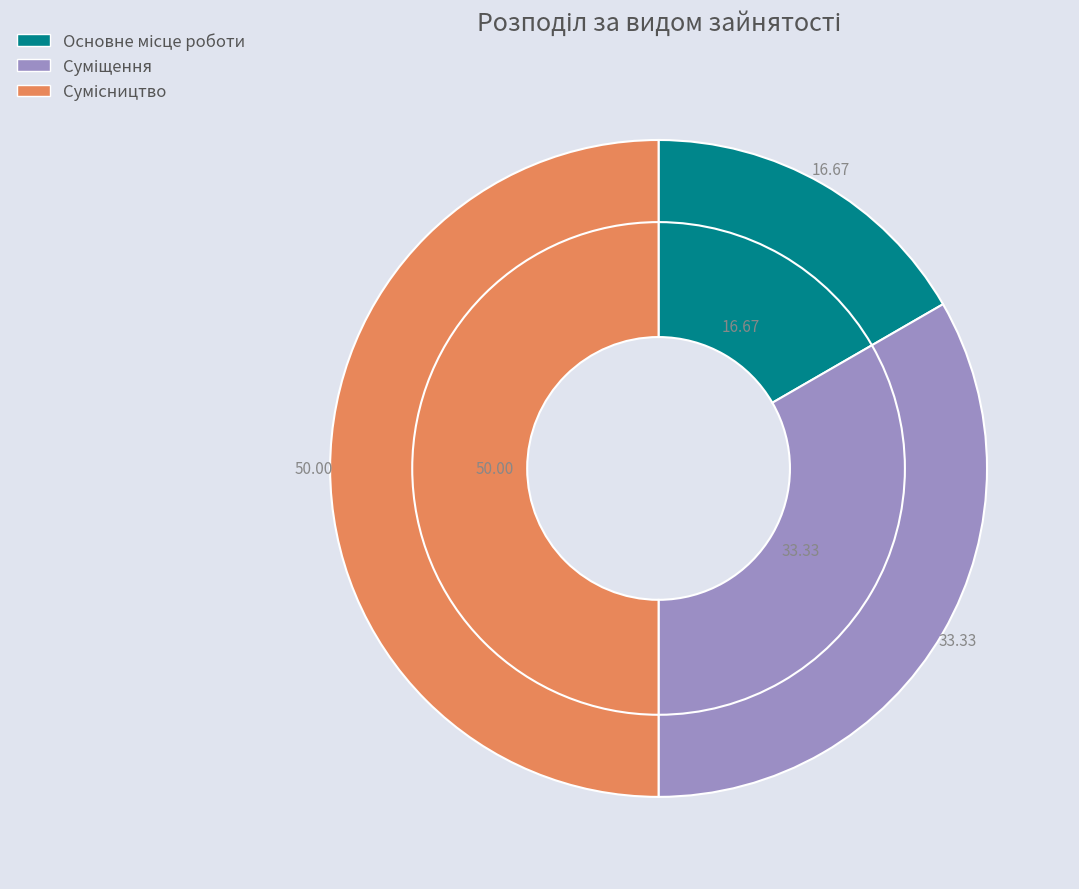

Combined, do Сумісництво and Основне місце роботи account for over 50%?

Yes